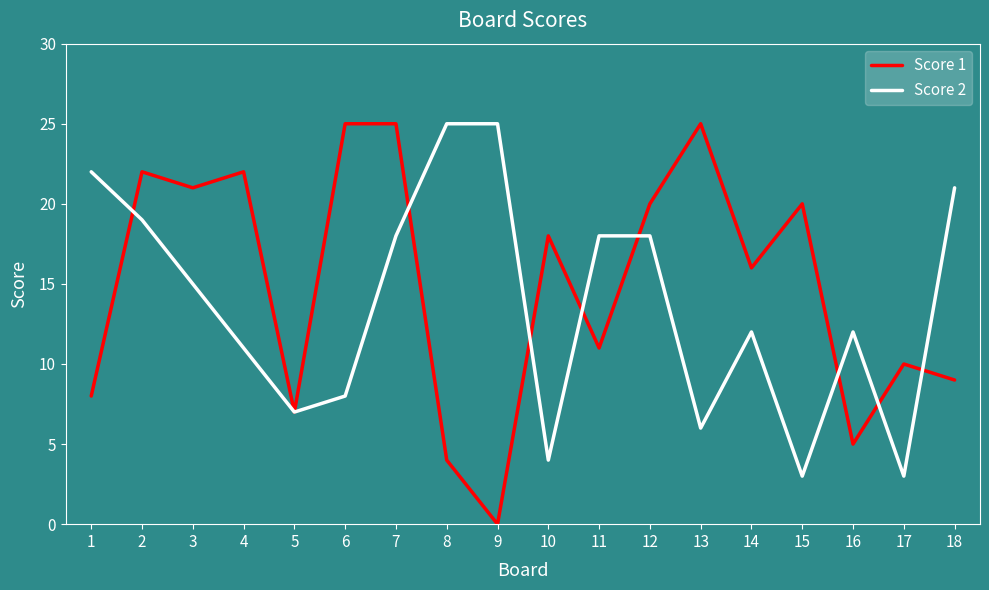

Reading left to right, extract all data points from this chart.

Score 1: 8	22	21	22	7	25	25	4	0	18	11	20	25	16	20	5	10	9
Score 2: 22	19	15	11	7	8	18	25	25	4	18	18	6	12	3	12	3	21